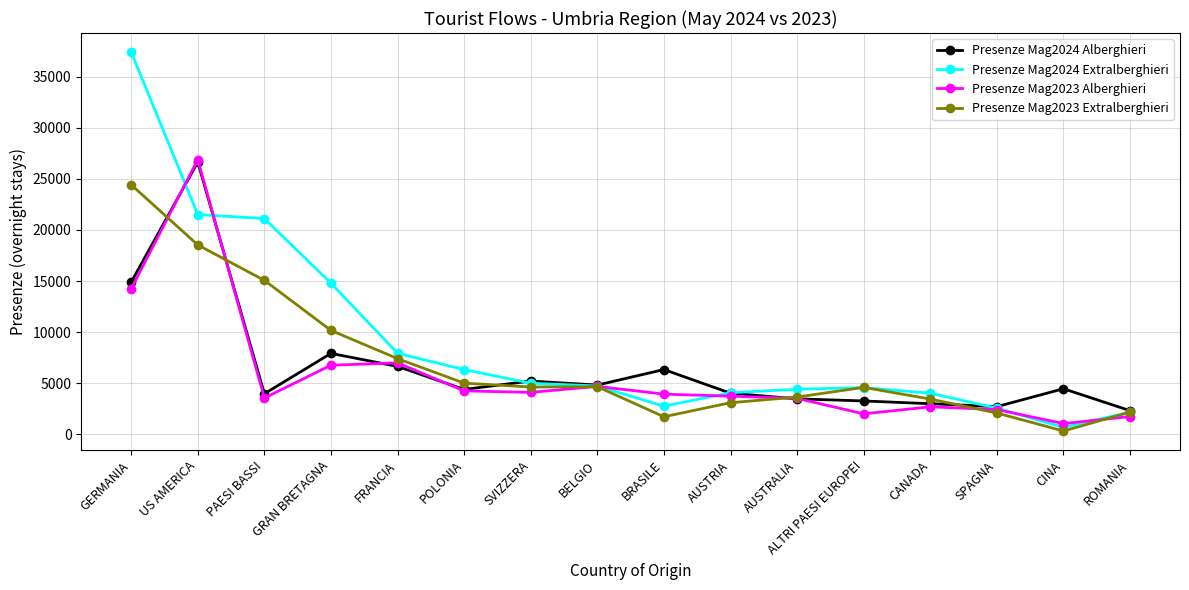

What is the lowest value of the Presenze Mag2023 Alberghieri series?

1049